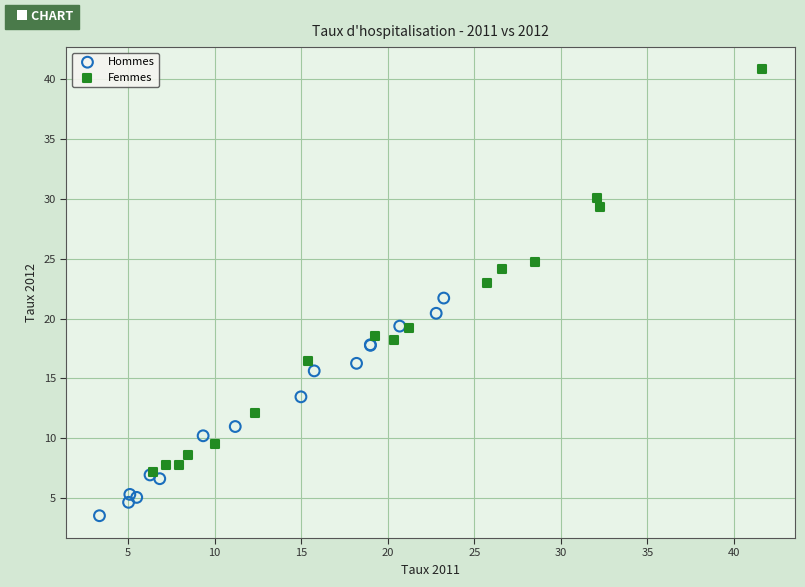

What are all the series names shown in the legend?

Hommes, Femmes